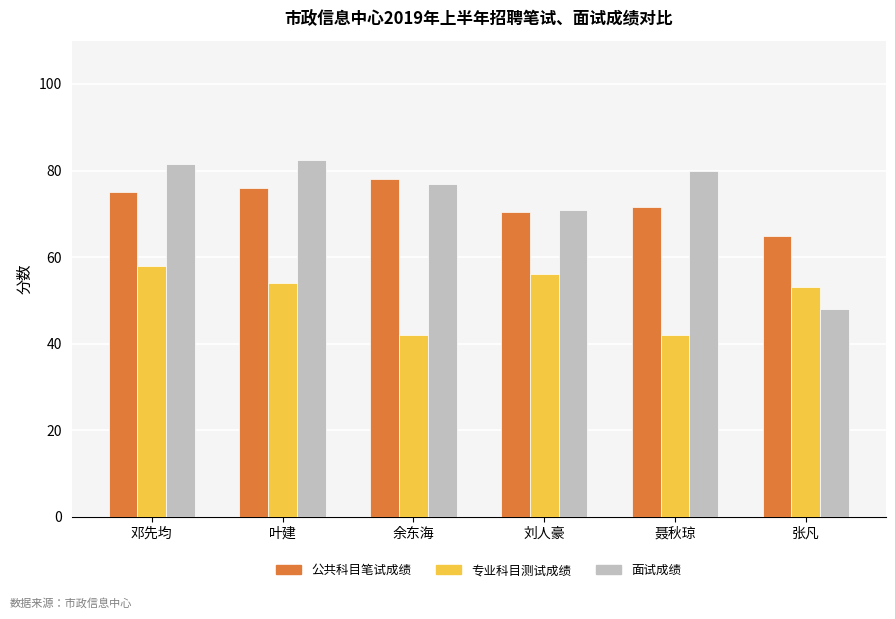

At which label does 专业科目测试成绩 reach its peak?

邓先均